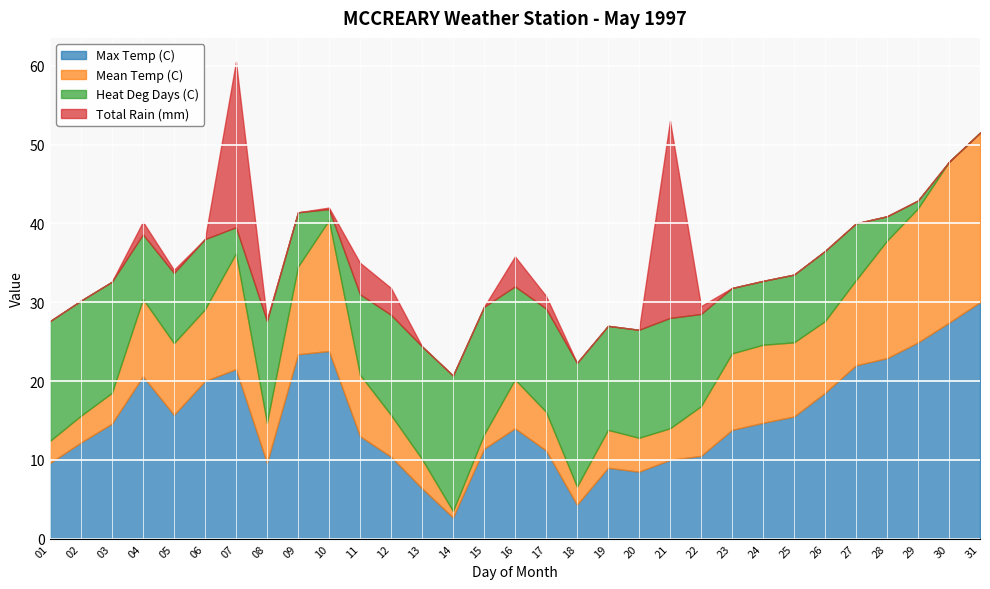

How many data points in Heat Deg Days (C) are above 10?

16